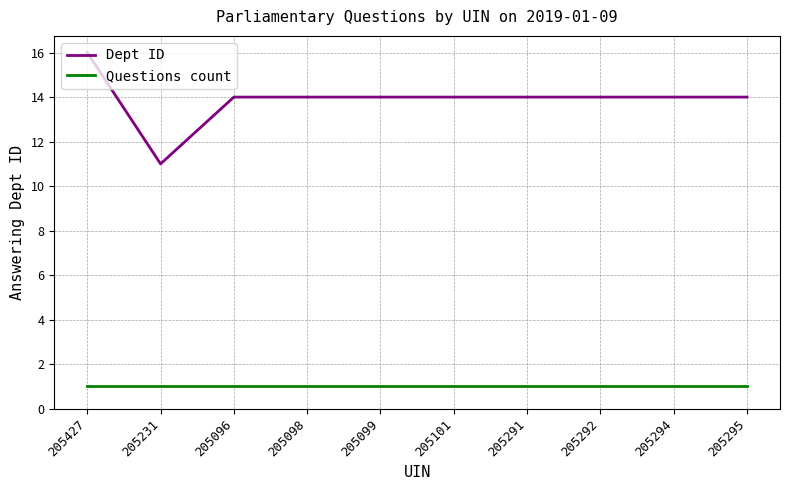

Is the value of Questions count at 205291 greater than the value of Dept ID at 205291?

No